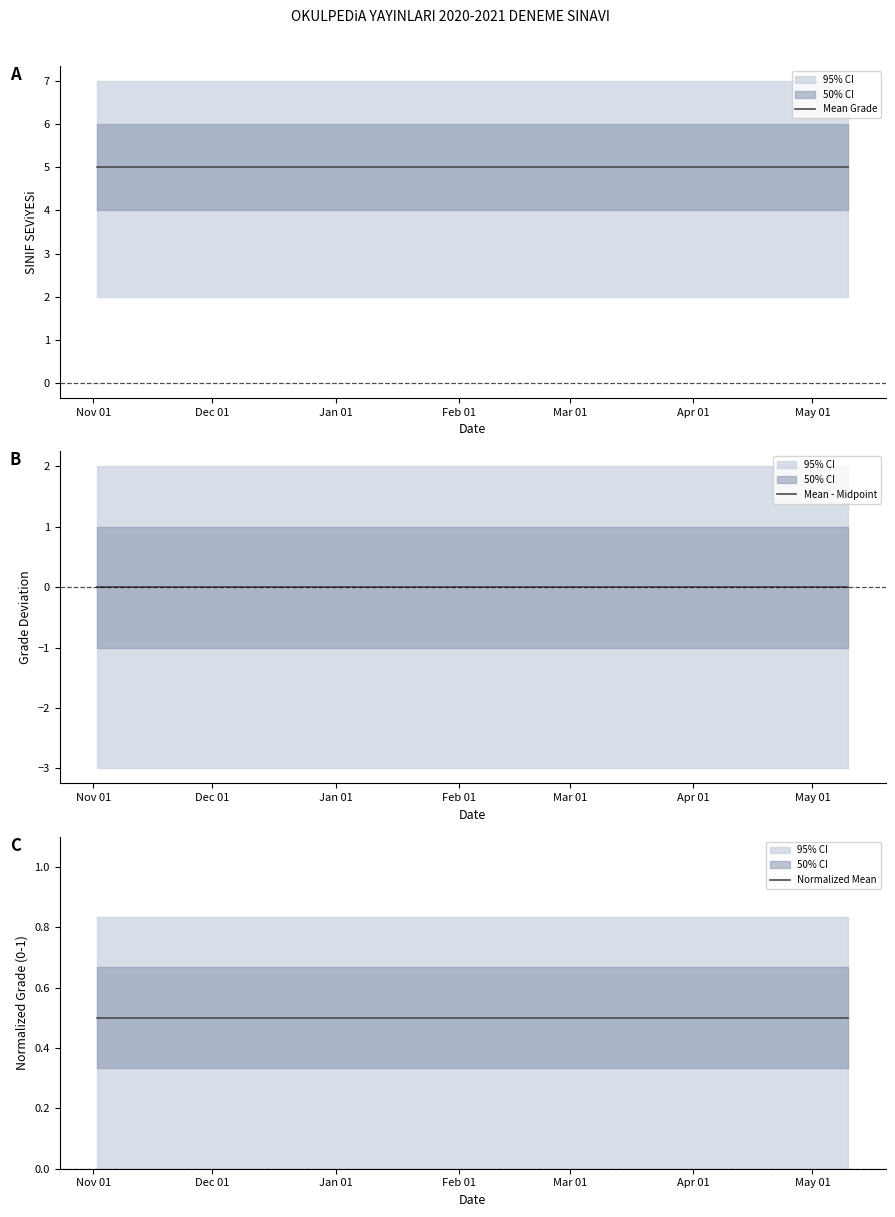

Which category has the lowest value across all series?

Nov 01